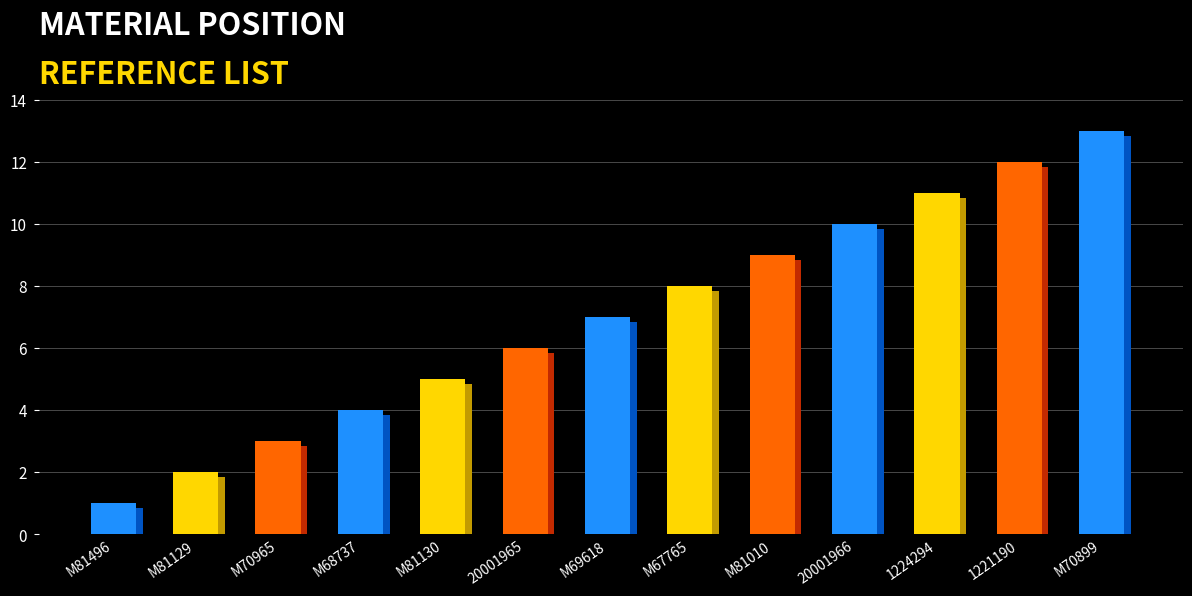

The chart shows a value of 4 at 20001965. True or false?

False